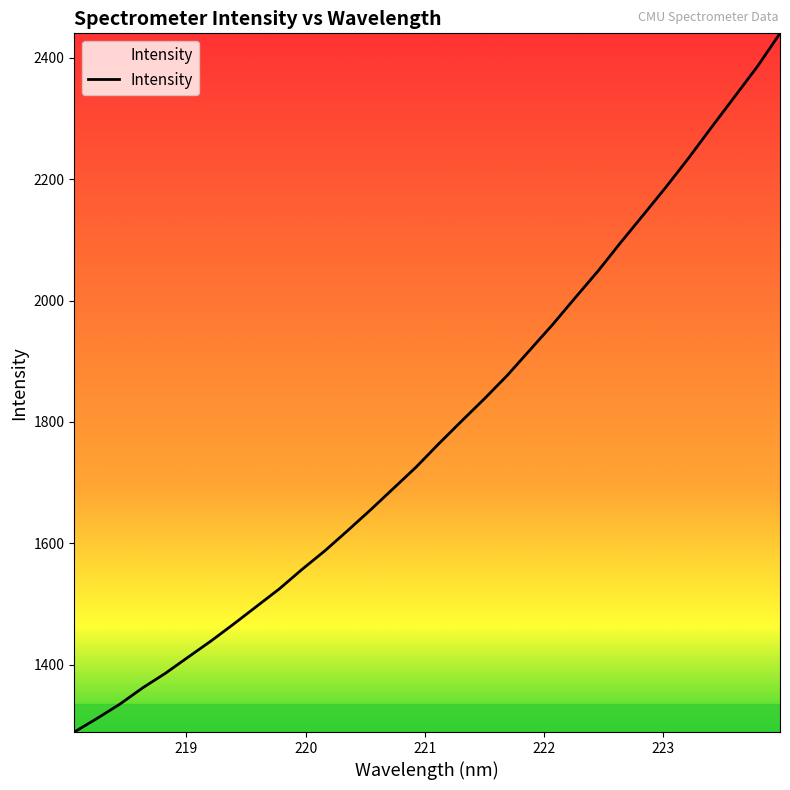

What is the greatest value displayed?

2439.9